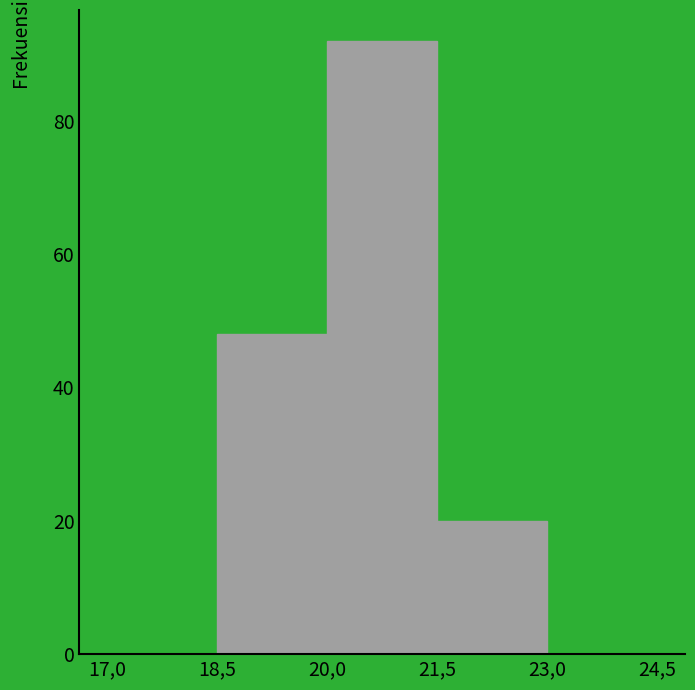

Reading left to right, extract all data points from this chart.

17,0=0	18,5=48	20,0=92	21,5=20	23,0=0